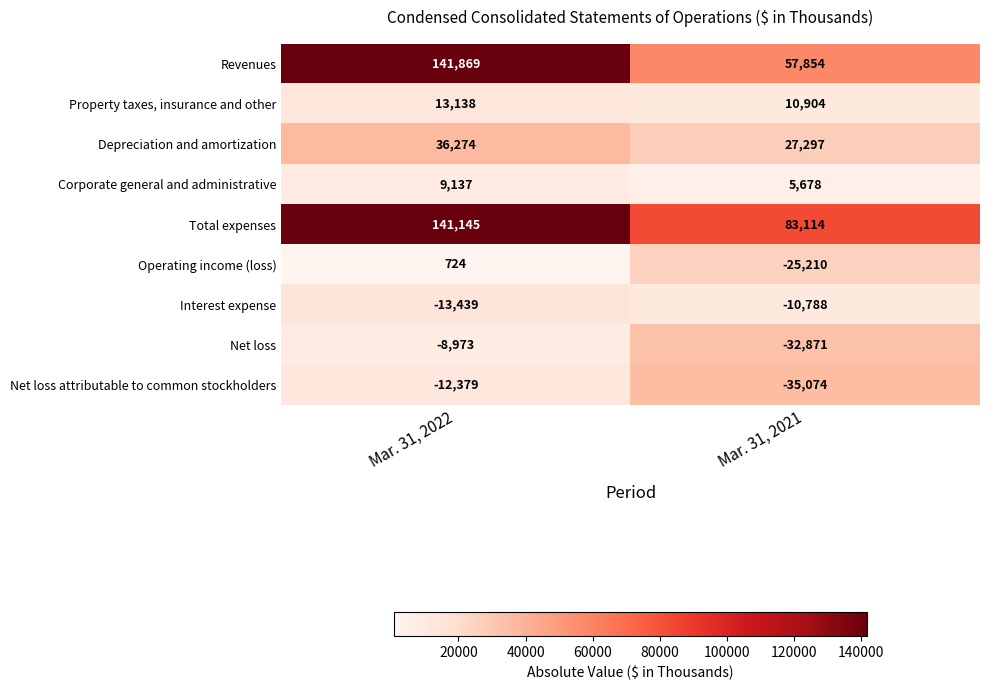

How many series are shown in this chart?

9